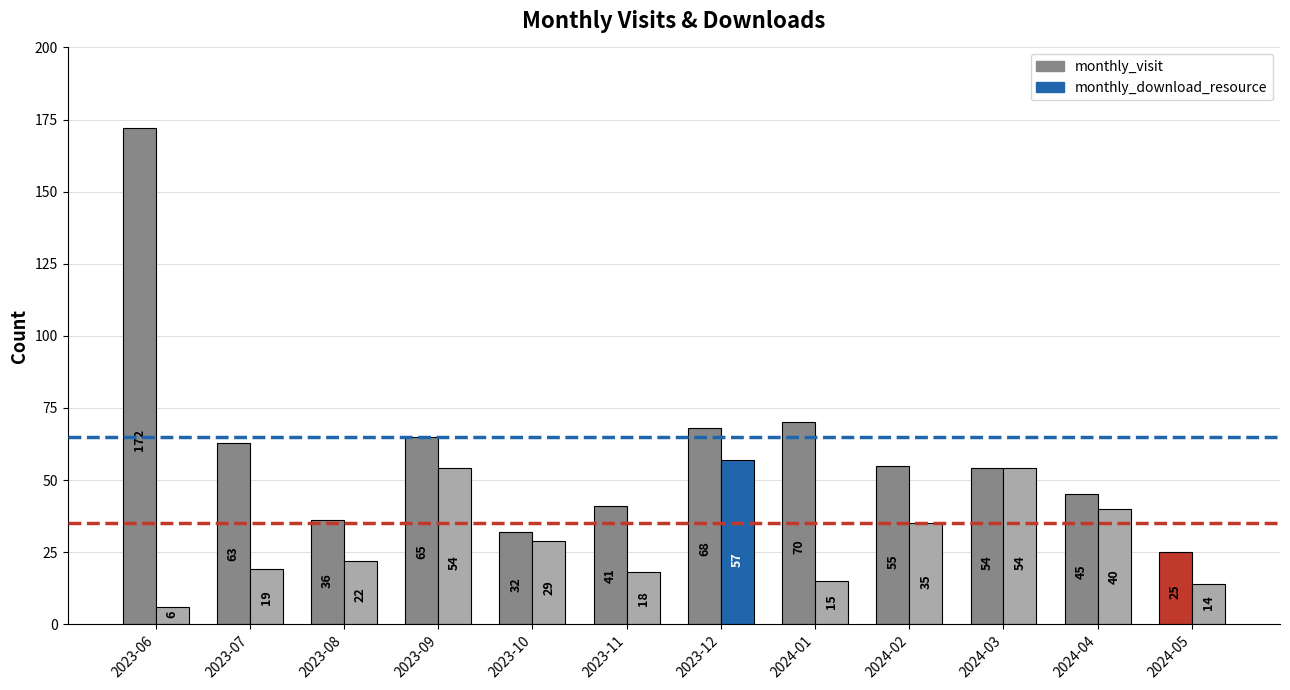

What is the spread (max minus min) of values at 2023-12?

11